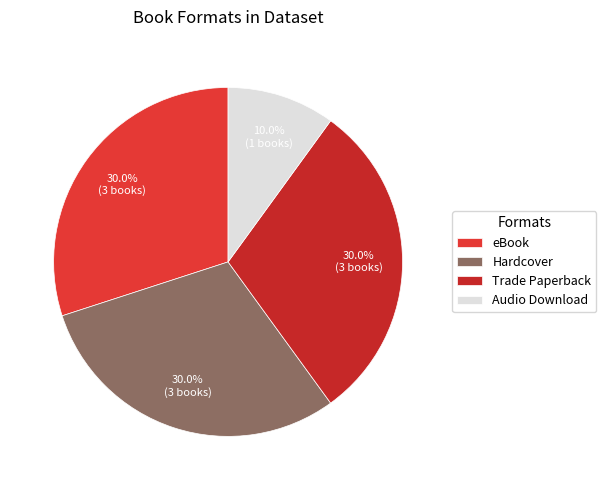

Does Hardcover account for over 50% of the chart?

No